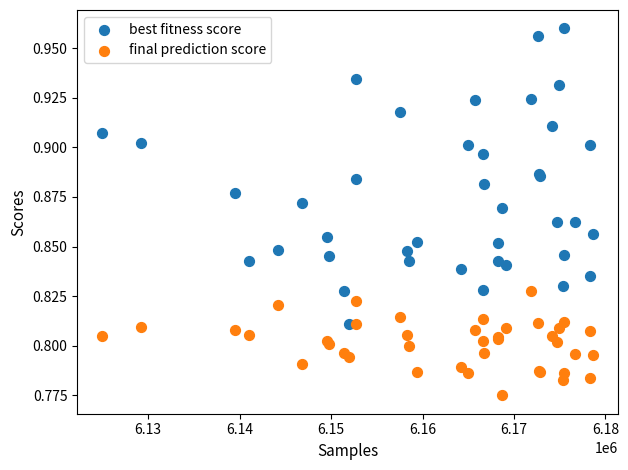

What is the X range (max minus min) for the scatter plot?

53728.0